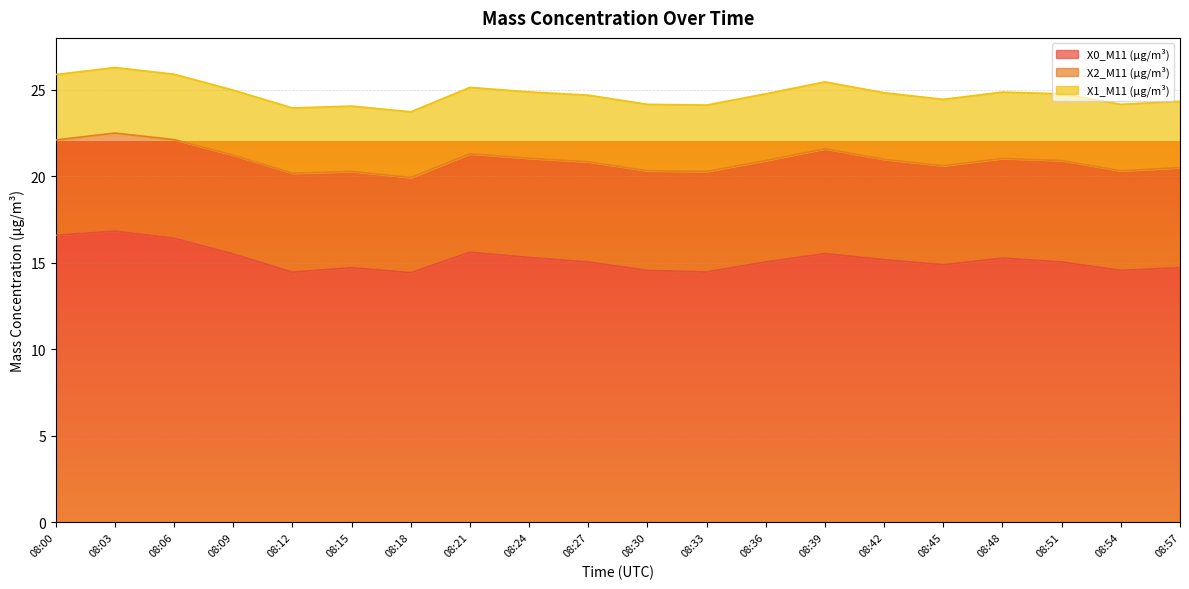

What is the spread (max minus min) of values at 08:57?

10.9